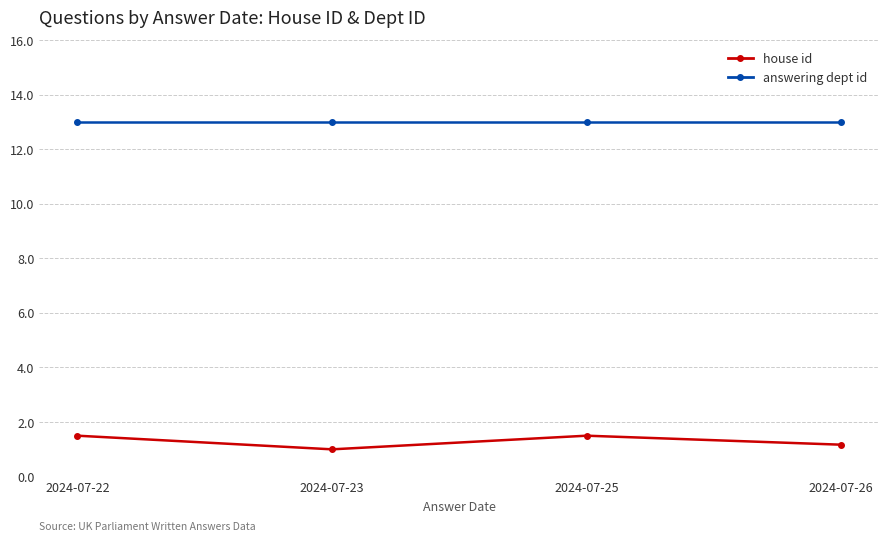

What is the value of the house id point at the 1st from the left?

1.5